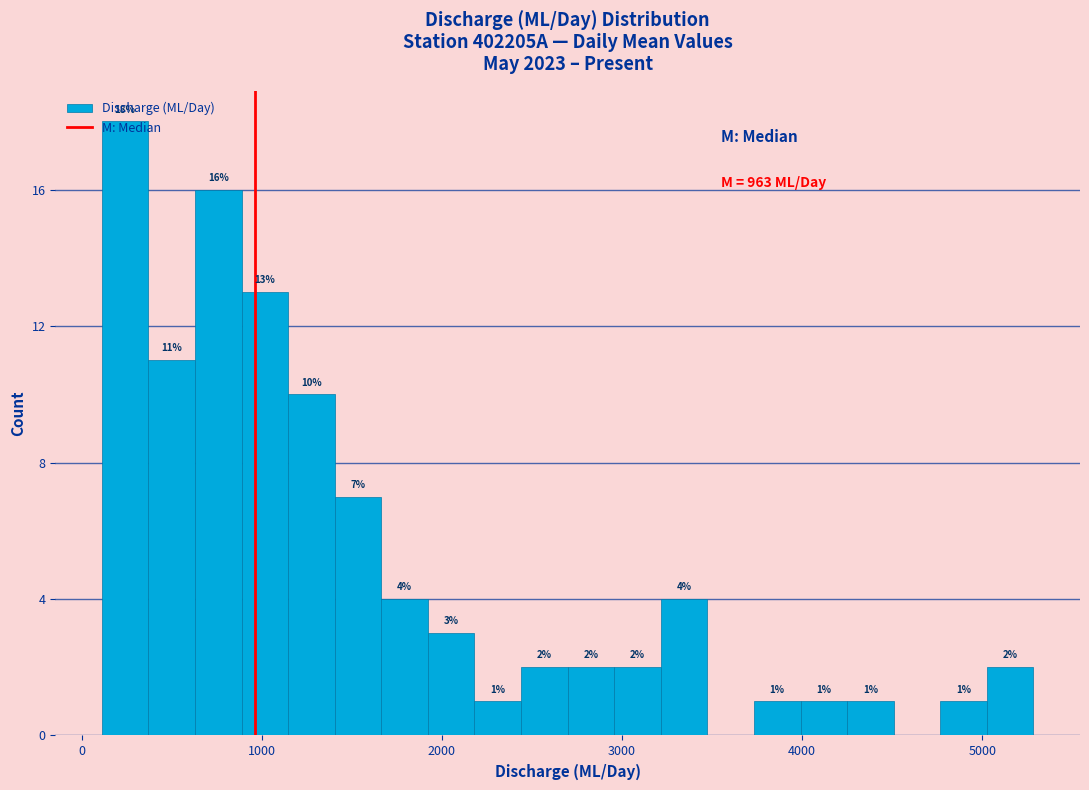

Read against the x-axis, roughly where is the centre of the tallest bar?

200